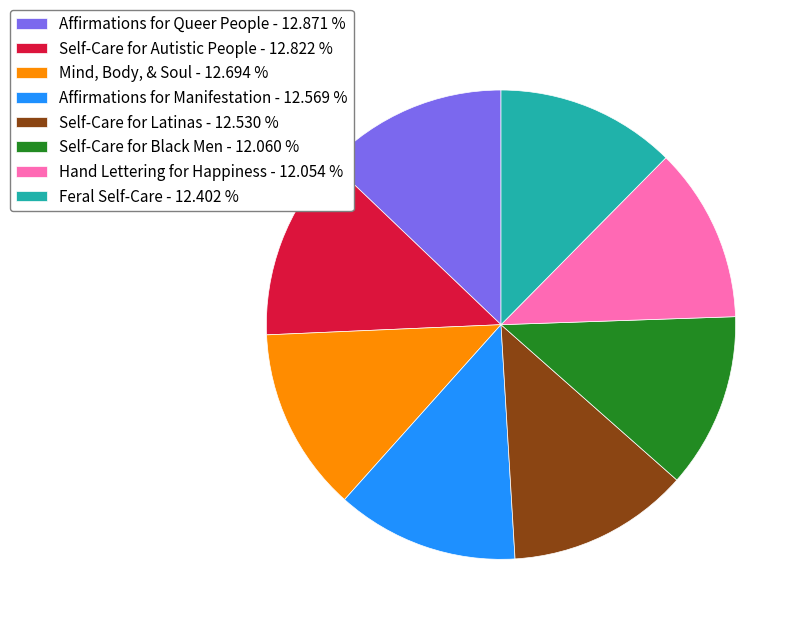

Is the sum of Affirmations for Queer People and Self-Care for Latinas greater than half?

No